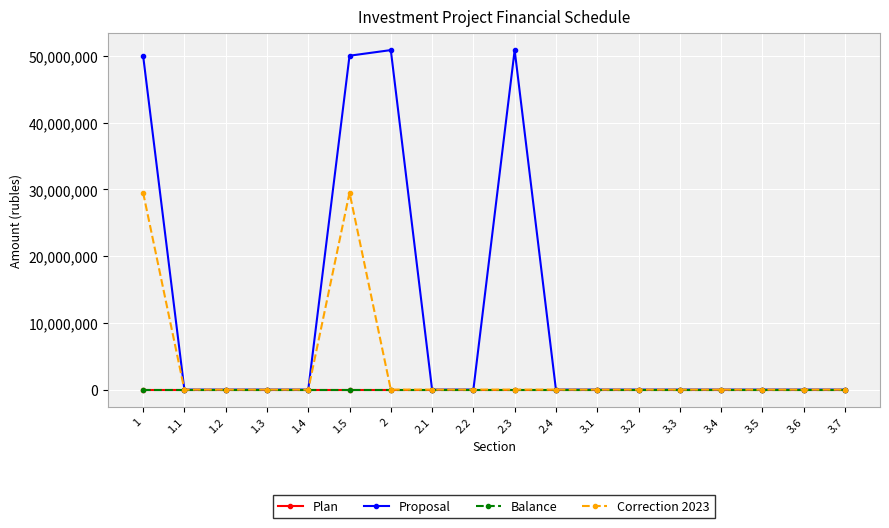

True or false: Plan has more than 0 interior local peaks.

True